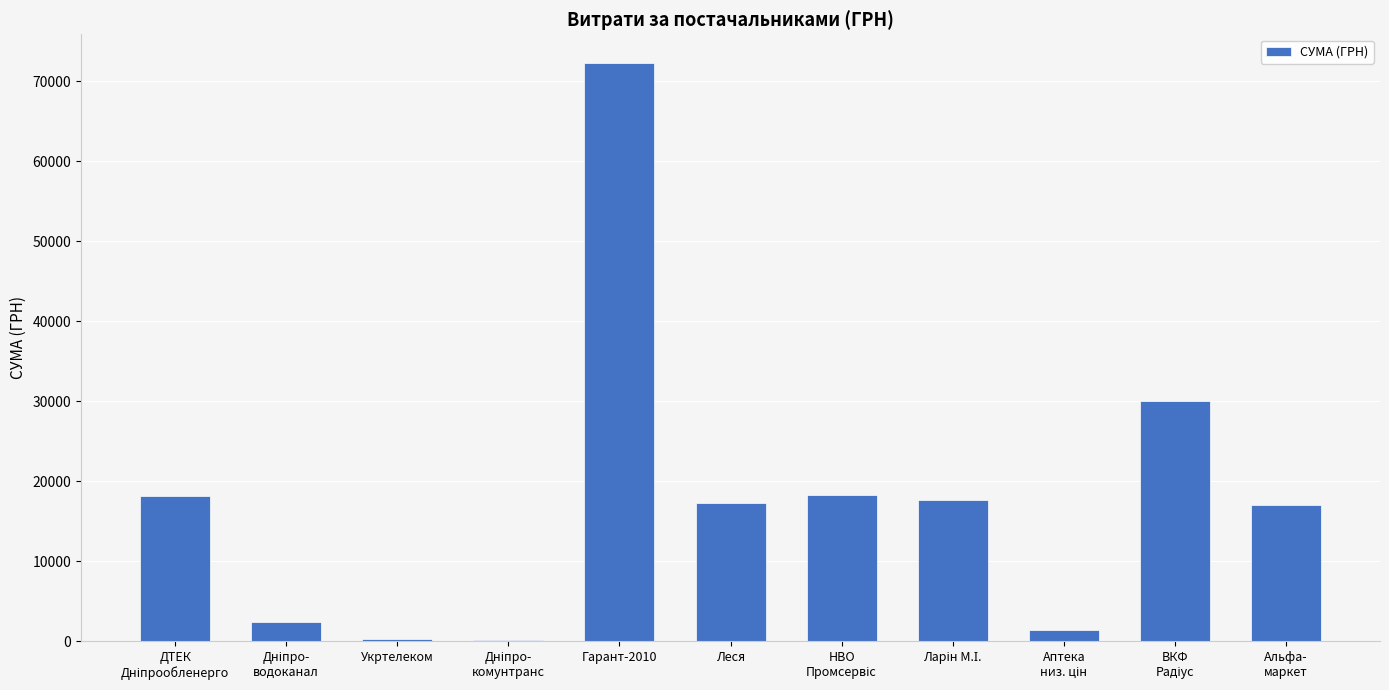

At which category does the chart reach its peak across all series?

Гарант-2010